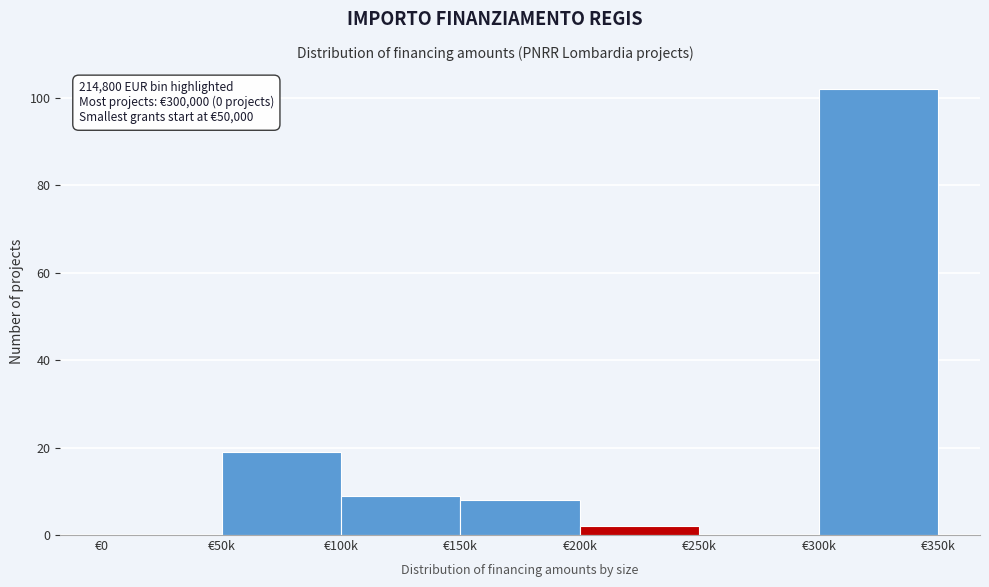

Reading left to right, transcribe all the data shown in this chart.

€0=0	€50k=19	€100k=9	€150k=8	€200k=2	€250k=0	€300k=102